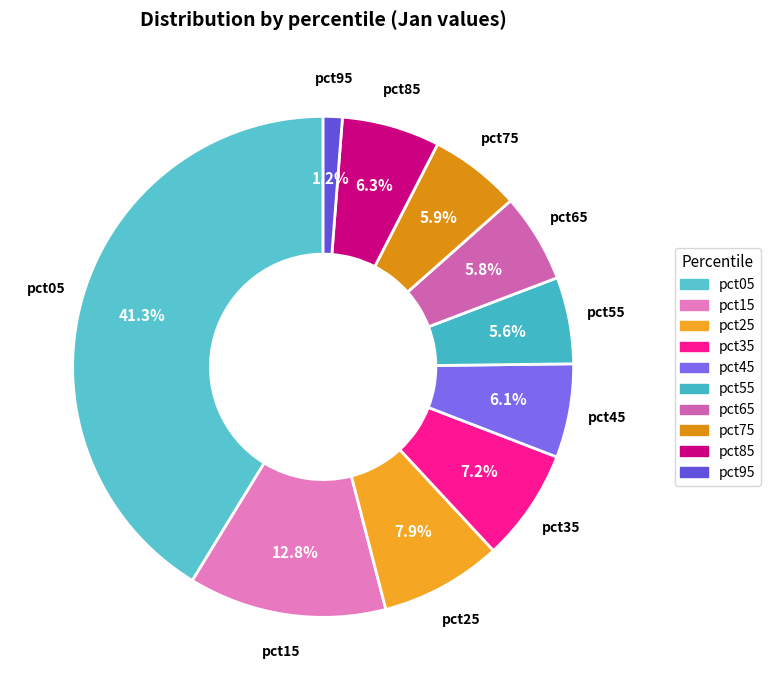

Does pct55 represent more than half of the total?

No